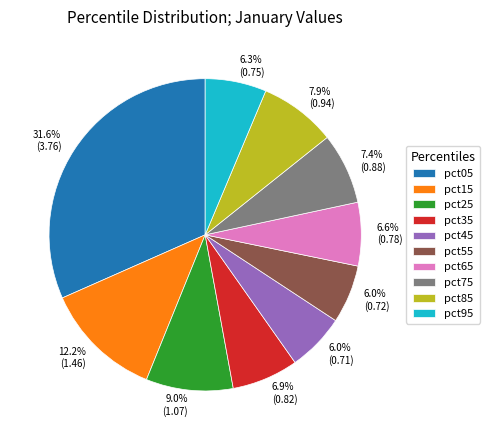

Combined, do pct85 and pct65 account for over 50%?

No